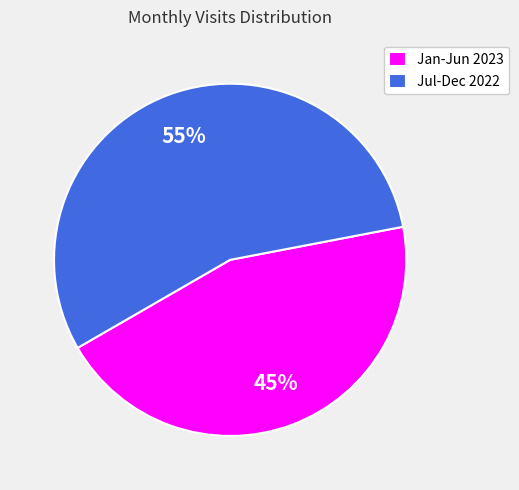

To the nearest percent, what is the average slice percentage?

50%